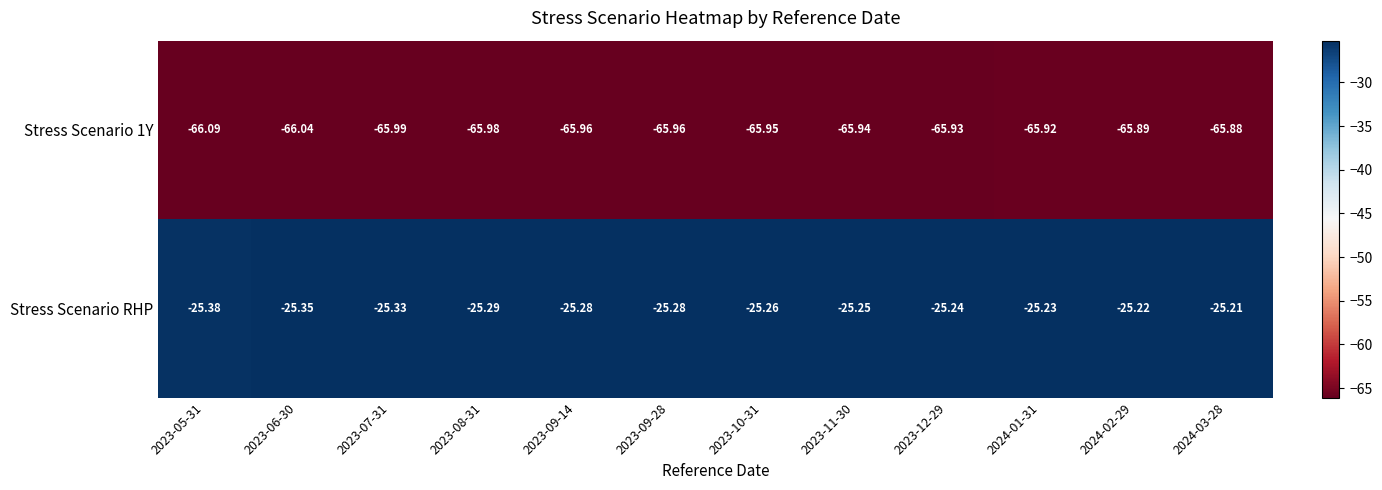

Which series changed the most between 2023-07-31 and 2023-10-31?

Stress Scenario RHP